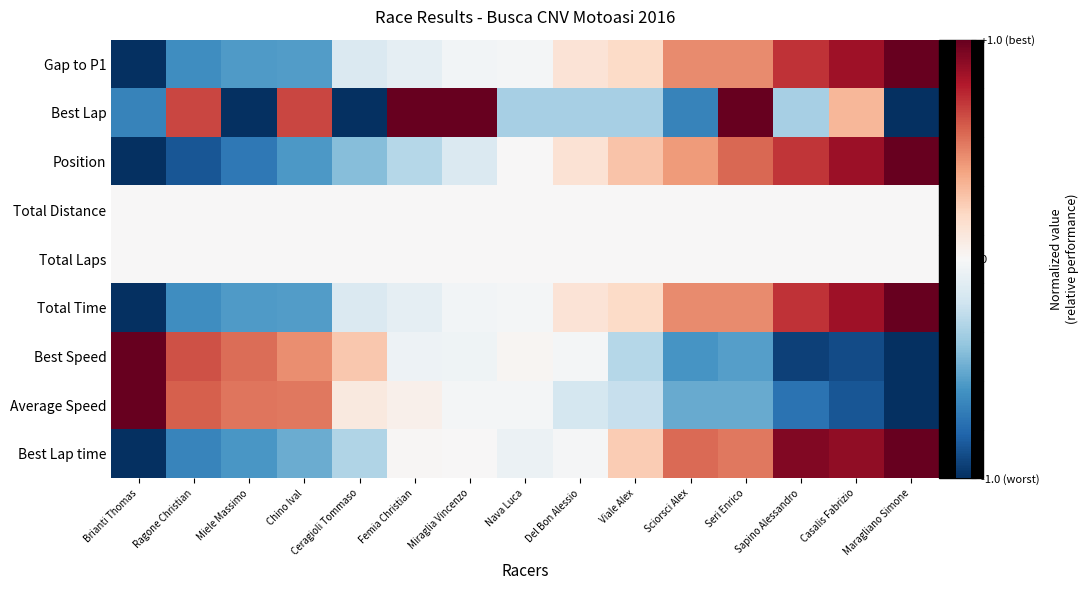

Between Ceragioli Tommaso and Miraglia Vincenzo, which is larger?

Miraglia Vincenzo